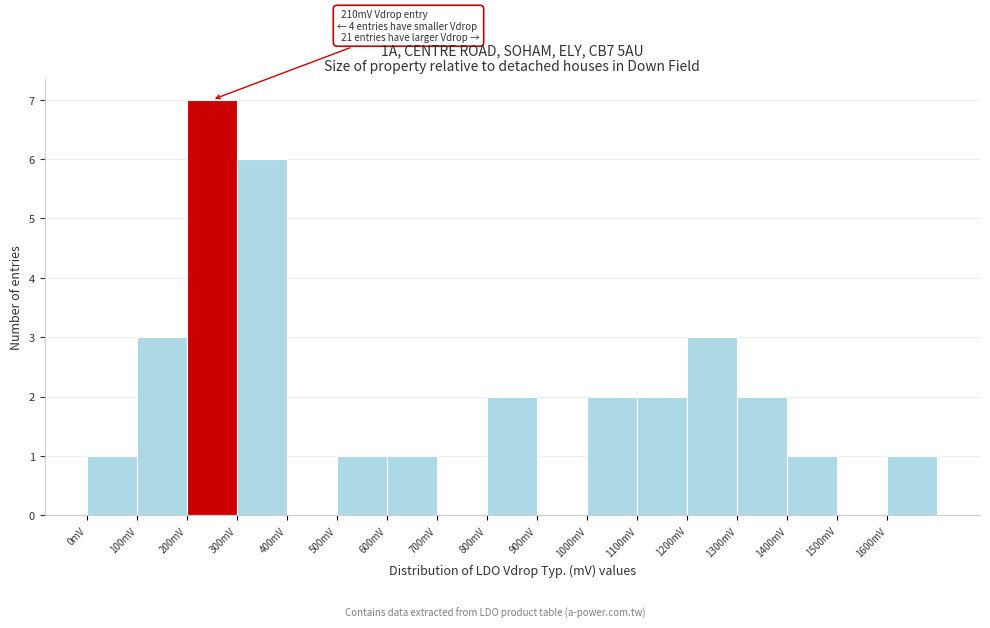

Over which range of the x-axis is the bar tallest?

200 to 300